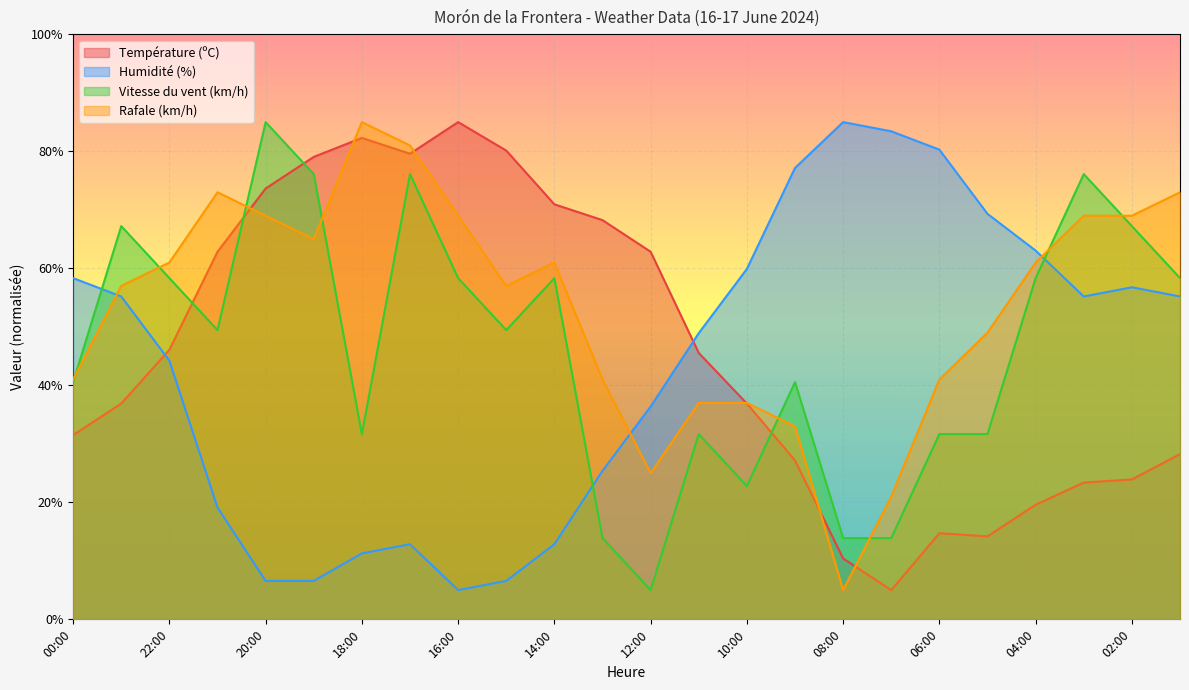

Which series has the largest range (max minus min)?

Température (ºC)